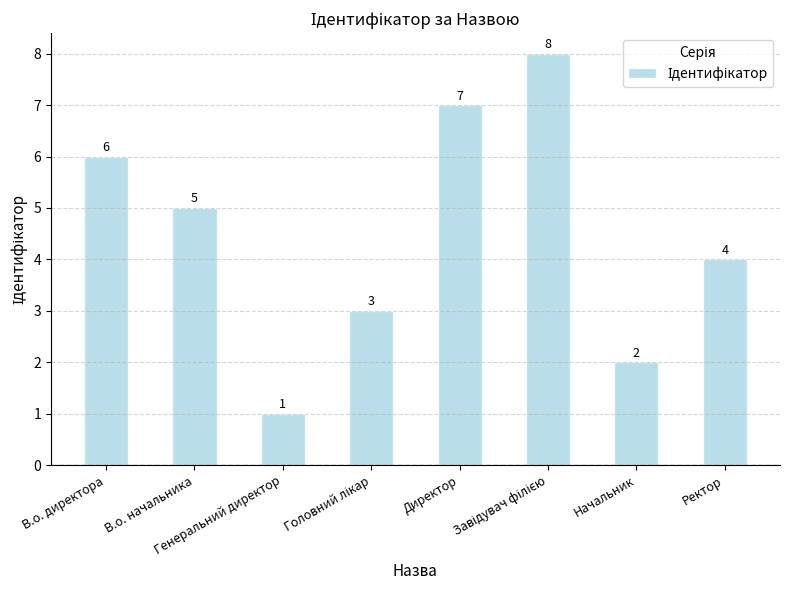

What is the sum of all values?

36